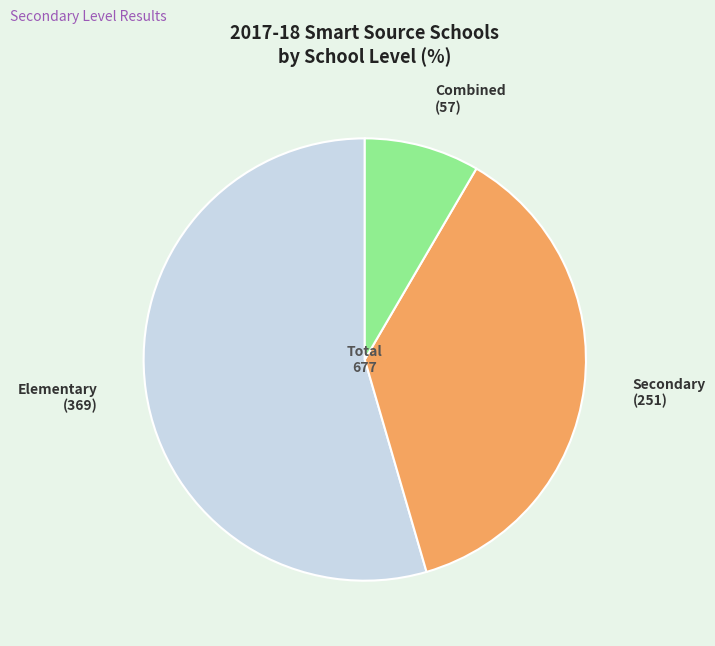

Is there any slice that represents more than half of the pie?

Yes